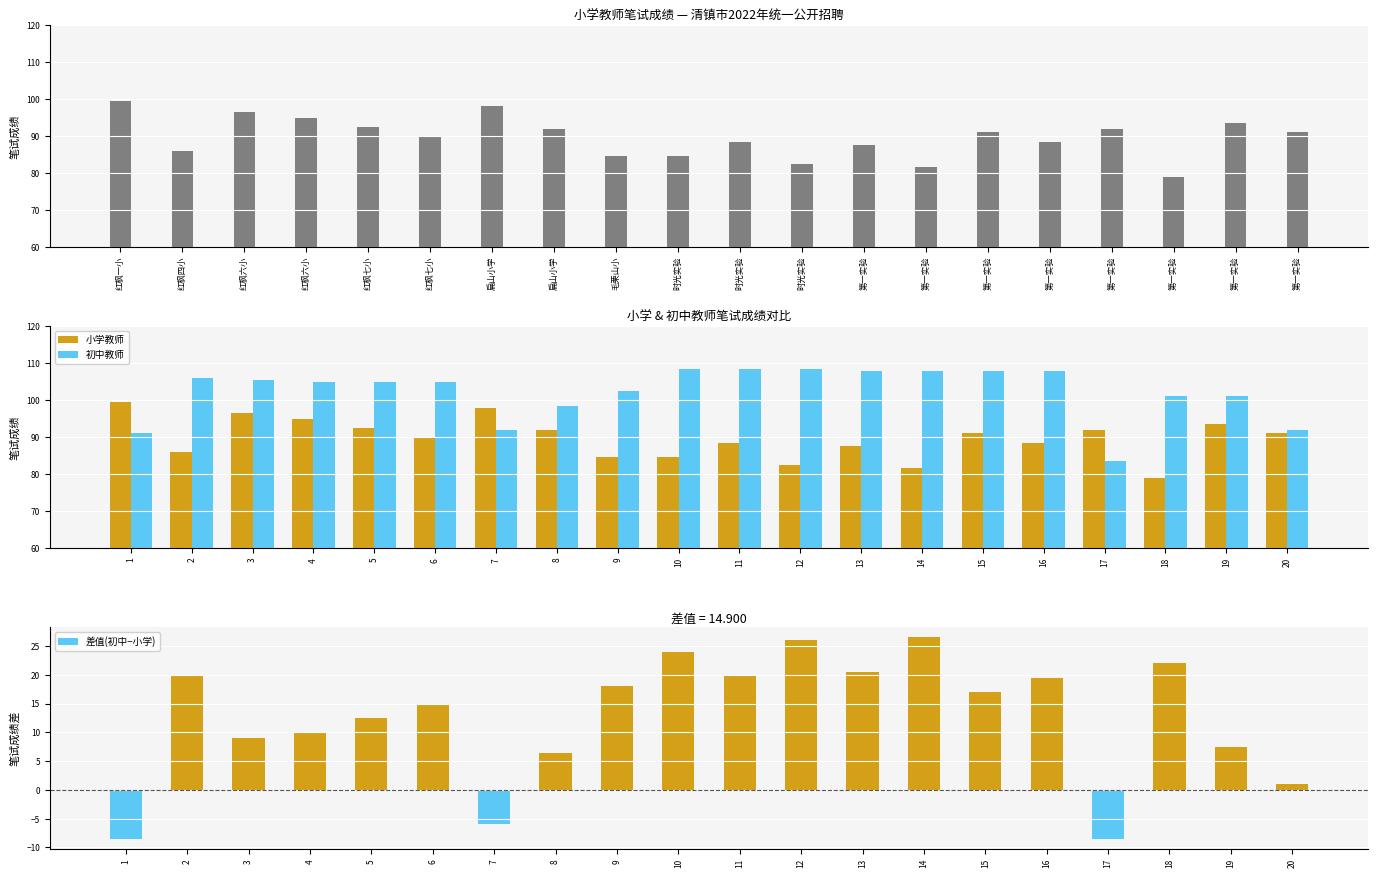

What is the value of the 差值(初中−小学) bar at the 17th from the left?

-8.5